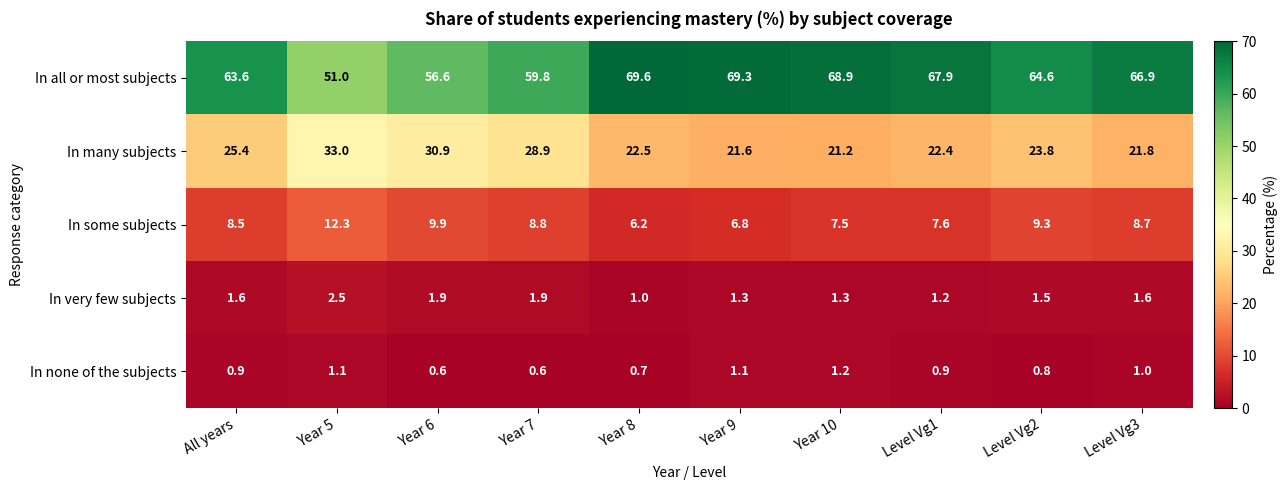

The value of In many subjects at Level Vg3 is 21.8. True or false?

True